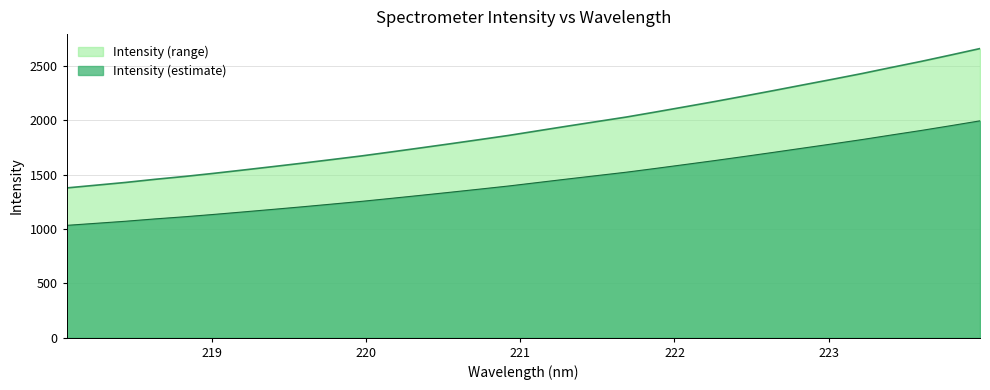

Reading right to left, what are all the values shown in this chart?

223.9802=2659.3	223.7895=2599.6	223.5987=2541.2	223.408=2486.2	223.2172=2430.0	223.0264=2377.2	222.8355=2325.5	222.6447=2273.6	222.4538=2222.7	222.263=2172.6	222.0721=2124.5	221.8812=2076.7	221.6902=2029.9	221.4993=1988.1	221.3083=1946.3	221.1174=1903.5	220.9264=1860.5	220.7354=1821.5	220.5444=1783.0	220.3533=1745.3	220.1623=1708.1	219.9712=1671.6	219.7801=1638.3	219.589=1605.3	219.3979=1573.5	219.2067=1542.3	219.0156=1511.8	218.8244=1482.7	218.6332=1456.5	218.442=1427.8	218.2508=1402.5	218.0596=1377.3